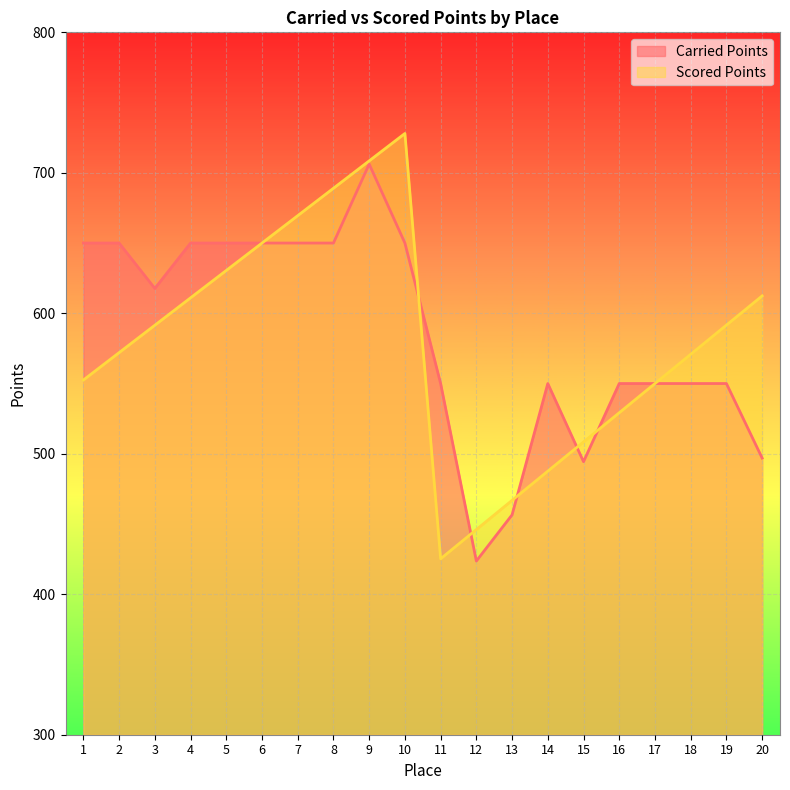

True or false: Carried Points has more than 2 interior local peaks.

False